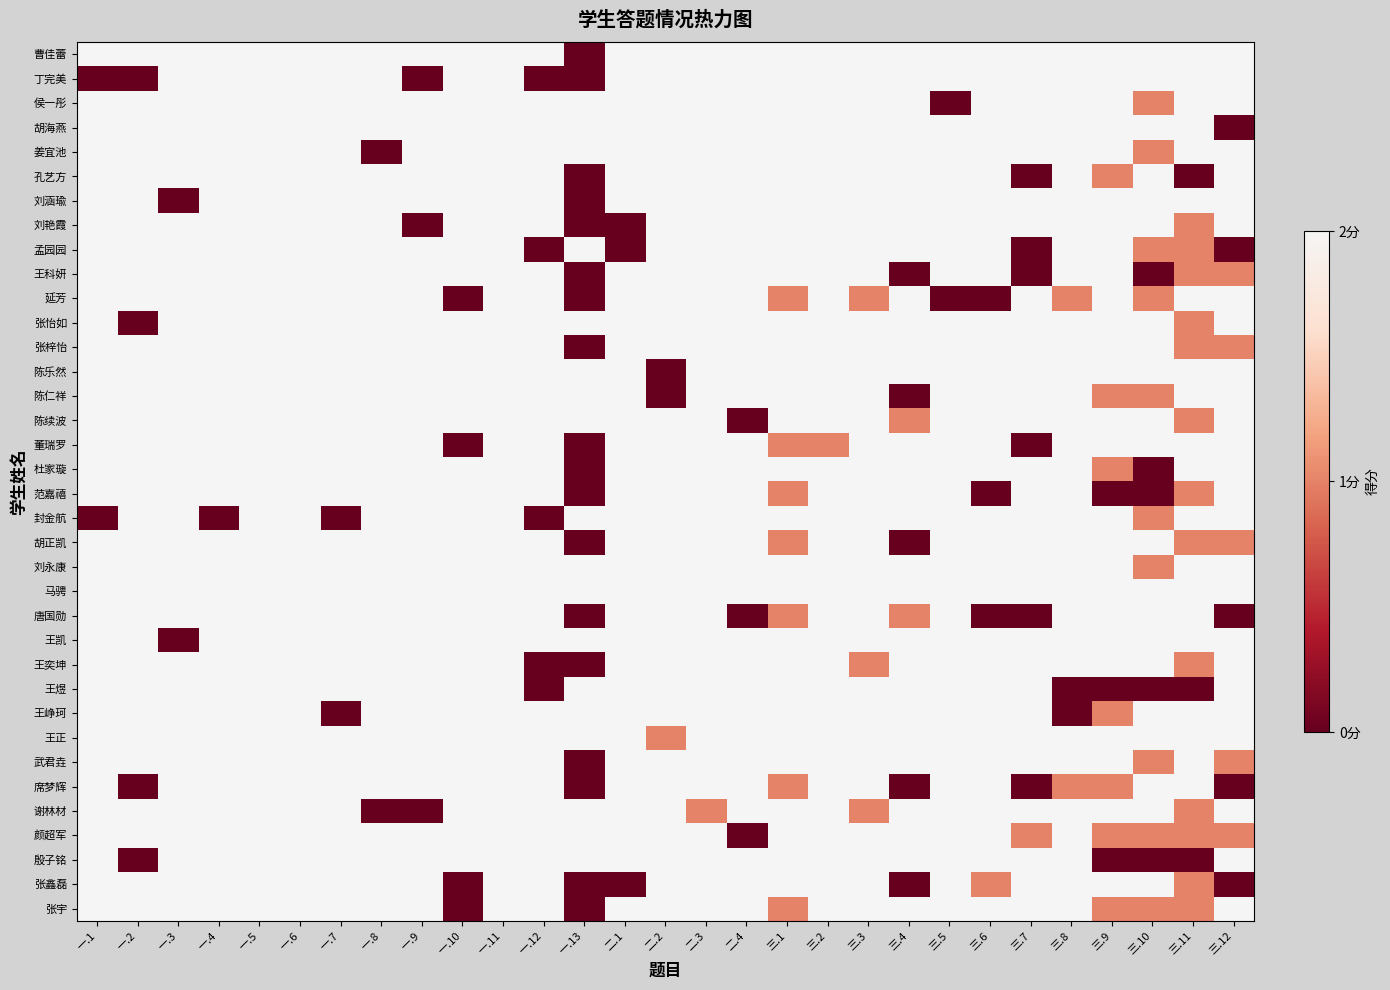

Reading left to right, extract all data points from this chart.

曹佳蕾: 一.1=2	一.2=2	一.3=2	一.4=2	一.5=2	一.6=2	一.7=2	一.8=2	一.9=2	一.10=2	一.11=2	一.12=2	一.13=0	二.1=2	二.2=2	二.3=2	二.4=2	三.1=2	三.2=2	三.3=2	三.4=2	三.5=2	三.6=2	三.7=2	三.8=2	三.9=2	三.10=2	三.11=2	三.12=2
丁完美: 一.1=0	一.2=0	一.3=2	一.4=2	一.5=2	一.6=2	一.7=2	一.8=2	一.9=0	一.10=2	一.11=2	一.12=0	一.13=0	二.1=2	二.2=2	二.3=2	二.4=2	三.1=2	三.2=2	三.3=2	三.4=2	三.5=2	三.6=2	三.7=2	三.8=2	三.9=2	三.10=2	三.11=2	三.12=2
侯一彤: 一.1=2	一.2=2	一.3=2	一.4=2	一.5=2	一.6=2	一.7=2	一.8=2	一.9=2	一.10=2	一.11=2	一.12=2	一.13=2	二.1=2	二.2=2	二.3=2	二.4=2	三.1=2	三.2=2	三.3=2	三.4=2	三.5=0	三.6=2	三.7=2	三.8=2	三.9=2	三.10=1	三.11=2	三.12=2
胡海燕: 一.1=2	一.2=2	一.3=2	一.4=2	一.5=2	一.6=2	一.7=2	一.8=2	一.9=2	一.10=2	一.11=2	一.12=2	一.13=2	二.1=2	二.2=2	二.3=2	二.4=2	三.1=2	三.2=2	三.3=2	三.4=2	三.5=2	三.6=2	三.7=2	三.8=2	三.9=2	三.10=2	三.11=2	三.12=0
姜宜池: 一.1=2	一.2=2	一.3=2	一.4=2	一.5=2	一.6=2	一.7=2	一.8=0	一.9=2	一.10=2	一.11=2	一.12=2	一.13=2	二.1=2	二.2=2	二.3=2	二.4=2	三.1=2	三.2=2	三.3=2	三.4=2	三.5=2	三.6=2	三.7=2	三.8=2	三.9=2	三.10=1	三.11=2	三.12=2
孔艺方: 一.1=2	一.2=2	一.3=2	一.4=2	一.5=2	一.6=2	一.7=2	一.8=2	一.9=2	一.10=2	一.11=2	一.12=2	一.13=0	二.1=2	二.2=2	二.3=2	二.4=2	三.1=2	三.2=2	三.3=2	三.4=2	三.5=2	三.6=2	三.7=0	三.8=2	三.9=1	三.10=2	三.11=0	三.12=2
刘涵瑜: 一.1=2	一.2=2	一.3=0	一.4=2	一.5=2	一.6=2	一.7=2	一.8=2	一.9=2	一.10=2	一.11=2	一.12=2	一.13=0	二.1=2	二.2=2	二.3=2	二.4=2	三.1=2	三.2=2	三.3=2	三.4=2	三.5=2	三.6=2	三.7=2	三.8=2	三.9=2	三.10=2	三.11=2	三.12=2
刘艳霞: 一.1=2	一.2=2	一.3=2	一.4=2	一.5=2	一.6=2	一.7=2	一.8=2	一.9=0	一.10=2	一.11=2	一.12=2	一.13=0	二.1=0	二.2=2	二.3=2	二.4=2	三.1=2	三.2=2	三.3=2	三.4=2	三.5=2	三.6=2	三.7=2	三.8=2	三.9=2	三.10=2	三.11=1	三.12=2
孟园园: 一.1=2	一.2=2	一.3=2	一.4=2	一.5=2	一.6=2	一.7=2	一.8=2	一.9=2	一.10=2	一.11=2	一.12=0	一.13=2	二.1=0	二.2=2	二.3=2	二.4=2	三.1=2	三.2=2	三.3=2	三.4=2	三.5=2	三.6=2	三.7=0	三.8=2	三.9=2	三.10=1	三.11=1	三.12=0
王科妍: 一.1=2	一.2=2	一.3=2	一.4=2	一.5=2	一.6=2	一.7=2	一.8=2	一.9=2	一.10=2	一.11=2	一.12=2	一.13=0	二.1=2	二.2=2	二.3=2	二.4=2	三.1=2	三.2=2	三.3=2	三.4=0	三.5=2	三.6=2	三.7=0	三.8=2	三.9=2	三.10=0	三.11=1	三.12=1
延芳: 一.1=2	一.2=2	一.3=2	一.4=2	一.5=2	一.6=2	一.7=2	一.8=2	一.9=2	一.10=0	一.11=2	一.12=2	一.13=0	二.1=2	二.2=2	二.3=2	二.4=2	三.1=1	三.2=2	三.3=1	三.4=2	三.5=0	三.6=0	三.7=2	三.8=1	三.9=2	三.10=1	三.11=2	三.12=2
张怡如: 一.1=2	一.2=0	一.3=2	一.4=2	一.5=2	一.6=2	一.7=2	一.8=2	一.9=2	一.10=2	一.11=2	一.12=2	一.13=2	二.1=2	二.2=2	二.3=2	二.4=2	三.1=2	三.2=2	三.3=2	三.4=2	三.5=2	三.6=2	三.7=2	三.8=2	三.9=2	三.10=2	三.11=1	三.12=2
张梓怡: 一.1=2	一.2=2	一.3=2	一.4=2	一.5=2	一.6=2	一.7=2	一.8=2	一.9=2	一.10=2	一.11=2	一.12=2	一.13=0	二.1=2	二.2=2	二.3=2	二.4=2	三.1=2	三.2=2	三.3=2	三.4=2	三.5=2	三.6=2	三.7=2	三.8=2	三.9=2	三.10=2	三.11=1	三.12=1
陈乐然: 一.1=2	一.2=2	一.3=2	一.4=2	一.5=2	一.6=2	一.7=2	一.8=2	一.9=2	一.10=2	一.11=2	一.12=2	一.13=2	二.1=2	二.2=0	二.3=2	二.4=2	三.1=2	三.2=2	三.3=2	三.4=2	三.5=2	三.6=2	三.7=2	三.8=2	三.9=2	三.10=2	三.11=2	三.12=2
陈仁祥: 一.1=2	一.2=2	一.3=2	一.4=2	一.5=2	一.6=2	一.7=2	一.8=2	一.9=2	一.10=2	一.11=2	一.12=2	一.13=2	二.1=2	二.2=0	二.3=2	二.4=2	三.1=2	三.2=2	三.3=2	三.4=0	三.5=2	三.6=2	三.7=2	三.8=2	三.9=1	三.10=1	三.11=2	三.12=2
陈续波: 一.1=2	一.2=2	一.3=2	一.4=2	一.5=2	一.6=2	一.7=2	一.8=2	一.9=2	一.10=2	一.11=2	一.12=2	一.13=2	二.1=2	二.2=2	二.3=2	二.4=0	三.1=2	三.2=2	三.3=2	三.4=1	三.5=2	三.6=2	三.7=2	三.8=2	三.9=2	三.10=2	三.11=1	三.12=2
董瑞罗: 一.1=2	一.2=2	一.3=2	一.4=2	一.5=2	一.6=2	一.7=2	一.8=2	一.9=2	一.10=0	一.11=2	一.12=2	一.13=0	二.1=2	二.2=2	二.3=2	二.4=2	三.1=1	三.2=1	三.3=2	三.4=2	三.5=2	三.6=2	三.7=0	三.8=2	三.9=2	三.10=2	三.11=2	三.12=2
杜家璇: 一.1=2	一.2=2	一.3=2	一.4=2	一.5=2	一.6=2	一.7=2	一.8=2	一.9=2	一.10=2	一.11=2	一.12=2	一.13=0	二.1=2	二.2=2	二.3=2	二.4=2	三.1=2	三.2=2	三.3=2	三.4=2	三.5=2	三.6=2	三.7=2	三.8=2	三.9=1	三.10=0	三.11=2	三.12=2
范嘉禧: 一.1=2	一.2=2	一.3=2	一.4=2	一.5=2	一.6=2	一.7=2	一.8=2	一.9=2	一.10=2	一.11=2	一.12=2	一.13=0	二.1=2	二.2=2	二.3=2	二.4=2	三.1=1	三.2=2	三.3=2	三.4=2	三.5=2	三.6=0	三.7=2	三.8=2	三.9=0	三.10=0	三.11=1	三.12=2
封金航: 一.1=0	一.2=2	一.3=2	一.4=0	一.5=2	一.6=2	一.7=0	一.8=2	一.9=2	一.10=2	一.11=2	一.12=0	一.13=2	二.1=2	二.2=2	二.3=2	二.4=2	三.1=2	三.2=2	三.3=2	三.4=2	三.5=2	三.6=2	三.7=2	三.8=2	三.9=2	三.10=1	三.11=2	三.12=2
胡正凯: 一.1=2	一.2=2	一.3=2	一.4=2	一.5=2	一.6=2	一.7=2	一.8=2	一.9=2	一.10=2	一.11=2	一.12=2	一.13=0	二.1=2	二.2=2	二.3=2	二.4=2	三.1=1	三.2=2	三.3=2	三.4=0	三.5=2	三.6=2	三.7=2	三.8=2	三.9=2	三.10=2	三.11=1	三.12=1
刘永康: 一.1=2	一.2=2	一.3=2	一.4=2	一.5=2	一.6=2	一.7=2	一.8=2	一.9=2	一.10=2	一.11=2	一.12=2	一.13=2	二.1=2	二.2=2	二.3=2	二.4=2	三.1=2	三.2=2	三.3=2	三.4=2	三.5=2	三.6=2	三.7=2	三.8=2	三.9=2	三.10=1	三.11=2	三.12=2
马骋: 一.1=2	一.2=2	一.3=2	一.4=2	一.5=2	一.6=2	一.7=2	一.8=2	一.9=2	一.10=2	一.11=2	一.12=2	一.13=2	二.1=2	二.2=2	二.3=2	二.4=2	三.1=2	三.2=2	三.3=2	三.4=2	三.5=2	三.6=2	三.7=2	三.8=2	三.9=2	三.10=2	三.11=2	三.12=2
唐国勋: 一.1=2	一.2=2	一.3=2	一.4=2	一.5=2	一.6=2	一.7=2	一.8=2	一.9=2	一.10=2	一.11=2	一.12=2	一.13=0	二.1=2	二.2=2	二.3=2	二.4=0	三.1=1	三.2=2	三.3=2	三.4=1	三.5=2	三.6=0	三.7=0	三.8=2	三.9=2	三.10=2	三.11=2	三.12=0
王凯: 一.1=2	一.2=2	一.3=0	一.4=2	一.5=2	一.6=2	一.7=2	一.8=2	一.9=2	一.10=2	一.11=2	一.12=2	一.13=2	二.1=2	二.2=2	二.3=2	二.4=2	三.1=2	三.2=2	三.3=2	三.4=2	三.5=2	三.6=2	三.7=2	三.8=2	三.9=2	三.10=2	三.11=2	三.12=2
王奕坤: 一.1=2	一.2=2	一.3=2	一.4=2	一.5=2	一.6=2	一.7=2	一.8=2	一.9=2	一.10=2	一.11=2	一.12=0	一.13=0	二.1=2	二.2=2	二.3=2	二.4=2	三.1=2	三.2=2	三.3=1	三.4=2	三.5=2	三.6=2	三.7=2	三.8=2	三.9=2	三.10=2	三.11=1	三.12=2
王煜: 一.1=2	一.2=2	一.3=2	一.4=2	一.5=2	一.6=2	一.7=2	一.8=2	一.9=2	一.10=2	一.11=2	一.12=0	一.13=2	二.1=2	二.2=2	二.3=2	二.4=2	三.1=2	三.2=2	三.3=2	三.4=2	三.5=2	三.6=2	三.7=2	三.8=0	三.9=0	三.10=0	三.11=0	三.12=2
王峥珂: 一.1=2	一.2=2	一.3=2	一.4=2	一.5=2	一.6=2	一.7=0	一.8=2	一.9=2	一.10=2	一.11=2	一.12=2	一.13=2	二.1=2	二.2=2	二.3=2	二.4=2	三.1=2	三.2=2	三.3=2	三.4=2	三.5=2	三.6=2	三.7=2	三.8=0	三.9=1	三.10=2	三.11=2	三.12=2
王正: 一.1=2	一.2=2	一.3=2	一.4=2	一.5=2	一.6=2	一.7=2	一.8=2	一.9=2	一.10=2	一.11=2	一.12=2	一.13=2	二.1=2	二.2=1	二.3=2	二.4=2	三.1=2	三.2=2	三.3=2	三.4=2	三.5=2	三.6=2	三.7=2	三.8=2	三.9=2	三.10=2	三.11=2	三.12=2
武君垚: 一.1=2	一.2=2	一.3=2	一.4=2	一.5=2	一.6=2	一.7=2	一.8=2	一.9=2	一.10=2	一.11=2	一.12=2	一.13=0	二.1=2	二.2=2	二.3=2	二.4=2	三.1=2	三.2=2	三.3=2	三.4=2	三.5=2	三.6=2	三.7=2	三.8=2	三.9=2	三.10=1	三.11=2	三.12=1
席梦辉: 一.1=2	一.2=0	一.3=2	一.4=2	一.5=2	一.6=2	一.7=2	一.8=2	一.9=2	一.10=2	一.11=2	一.12=2	一.13=0	二.1=2	二.2=2	二.3=2	二.4=2	三.1=1	三.2=2	三.3=2	三.4=0	三.5=2	三.6=2	三.7=0	三.8=1	三.9=1	三.10=2	三.11=2	三.12=0
谢林材: 一.1=2	一.2=2	一.3=2	一.4=2	一.5=2	一.6=2	一.7=2	一.8=0	一.9=0	一.10=2	一.11=2	一.12=2	一.13=2	二.1=2	二.2=2	二.3=1	二.4=2	三.1=2	三.2=2	三.3=1	三.4=2	三.5=2	三.6=2	三.7=2	三.8=2	三.9=2	三.10=2	三.11=1	三.12=2
颜超军: 一.1=2	一.2=2	一.3=2	一.4=2	一.5=2	一.6=2	一.7=2	一.8=2	一.9=2	一.10=2	一.11=2	一.12=2	一.13=2	二.1=2	二.2=2	二.3=2	二.4=0	三.1=2	三.2=2	三.3=2	三.4=2	三.5=2	三.6=2	三.7=1	三.8=2	三.9=1	三.10=1	三.11=1	三.12=1
殷子铭: 一.1=2	一.2=0	一.3=2	一.4=2	一.5=2	一.6=2	一.7=2	一.8=2	一.9=2	一.10=2	一.11=2	一.12=2	一.13=2	二.1=2	二.2=2	二.3=2	二.4=2	三.1=2	三.2=2	三.3=2	三.4=2	三.5=2	三.6=2	三.7=2	三.8=2	三.9=0	三.10=0	三.11=0	三.12=2
张鑫磊: 一.1=2	一.2=2	一.3=2	一.4=2	一.5=2	一.6=2	一.7=2	一.8=2	一.9=2	一.10=0	一.11=2	一.12=2	一.13=0	二.1=0	二.2=2	二.3=2	二.4=2	三.1=2	三.2=2	三.3=2	三.4=0	三.5=2	三.6=1	三.7=2	三.8=2	三.9=2	三.10=2	三.11=1	三.12=0
张宇: 一.1=2	一.2=2	一.3=2	一.4=2	一.5=2	一.6=2	一.7=2	一.8=2	一.9=2	一.10=0	一.11=2	一.12=2	一.13=0	二.1=2	二.2=2	二.3=2	二.4=2	三.1=1	三.2=2	三.3=2	三.4=2	三.5=2	三.6=2	三.7=2	三.8=2	三.9=1	三.10=1	三.11=1	三.12=2